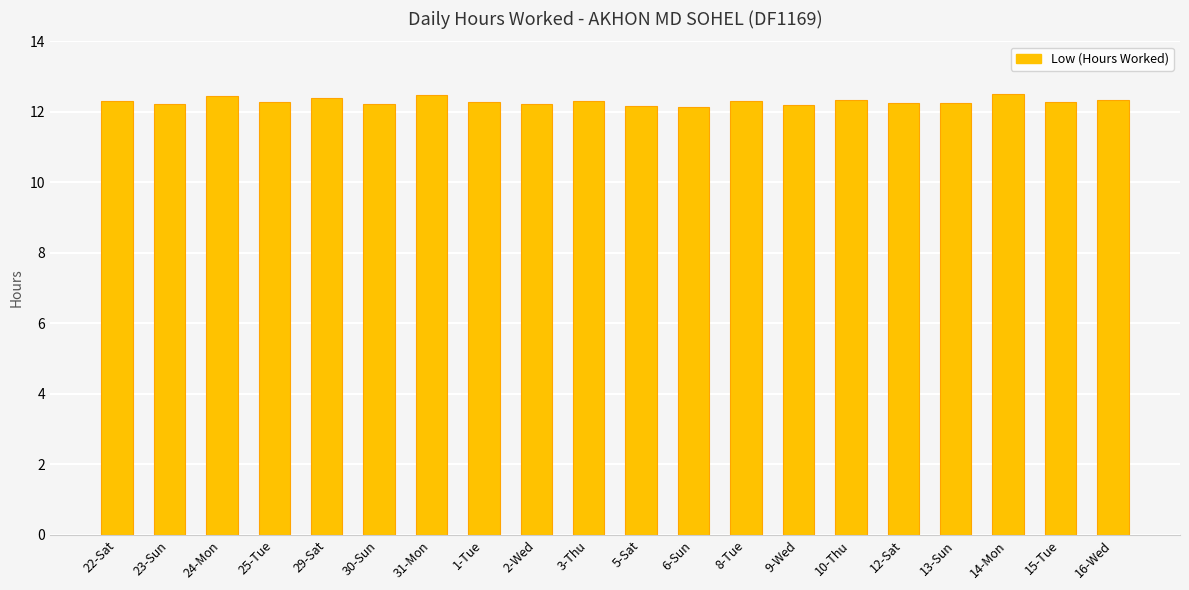

The value at 25-Tue is 5.9. True or false?

False